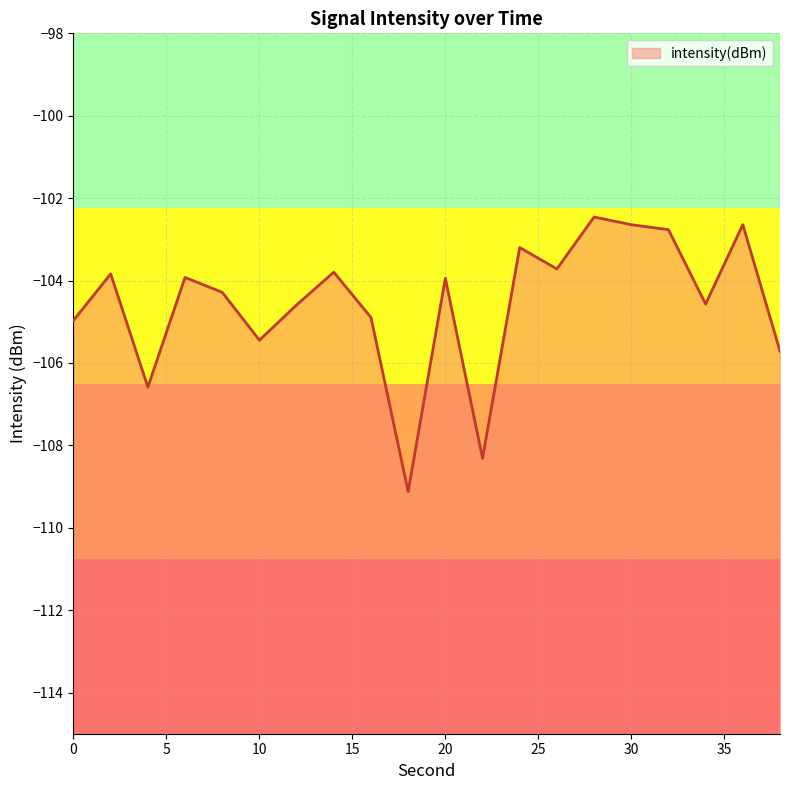

What is the value of the 13th point from the left?

-103.2